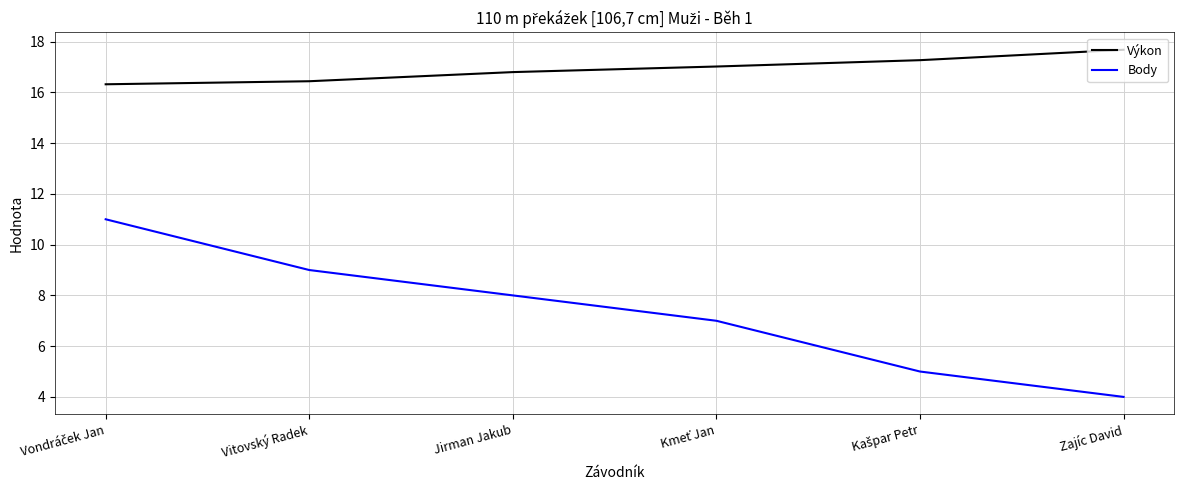

What position from the left is Jirman Jakub?

3